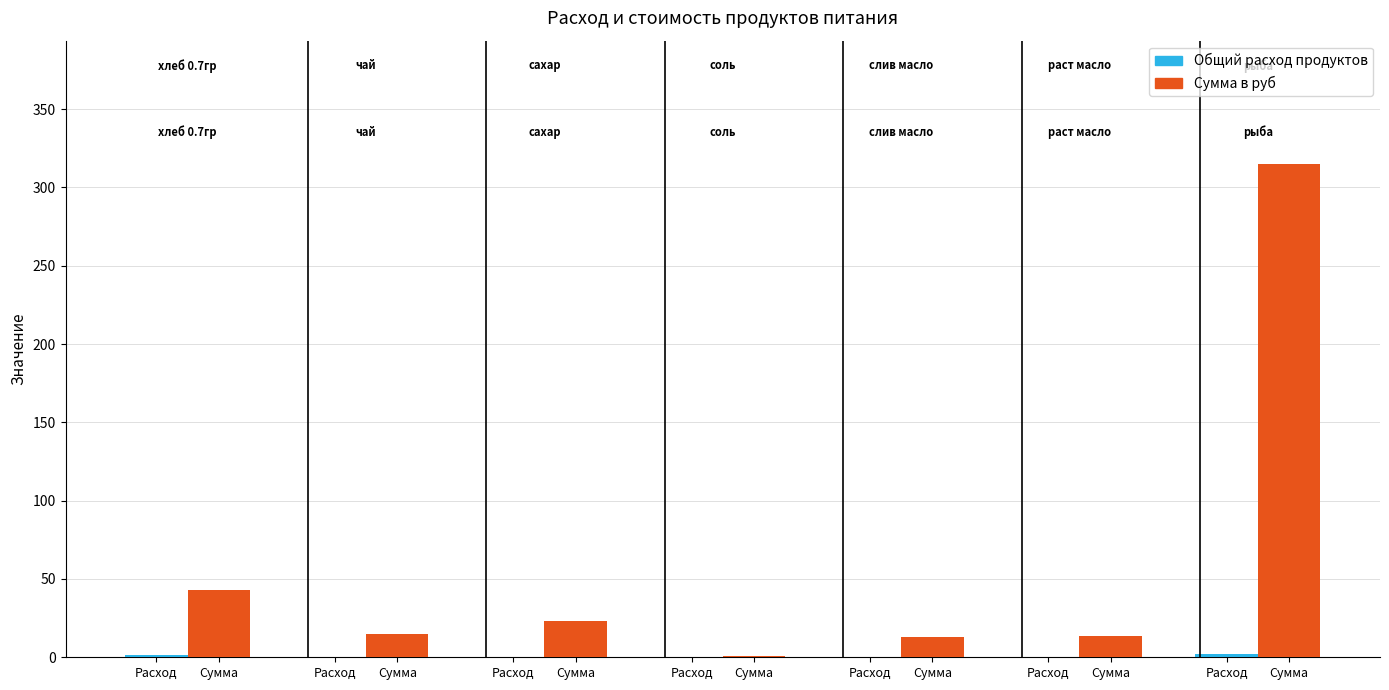

How many groups of bars are there?

7